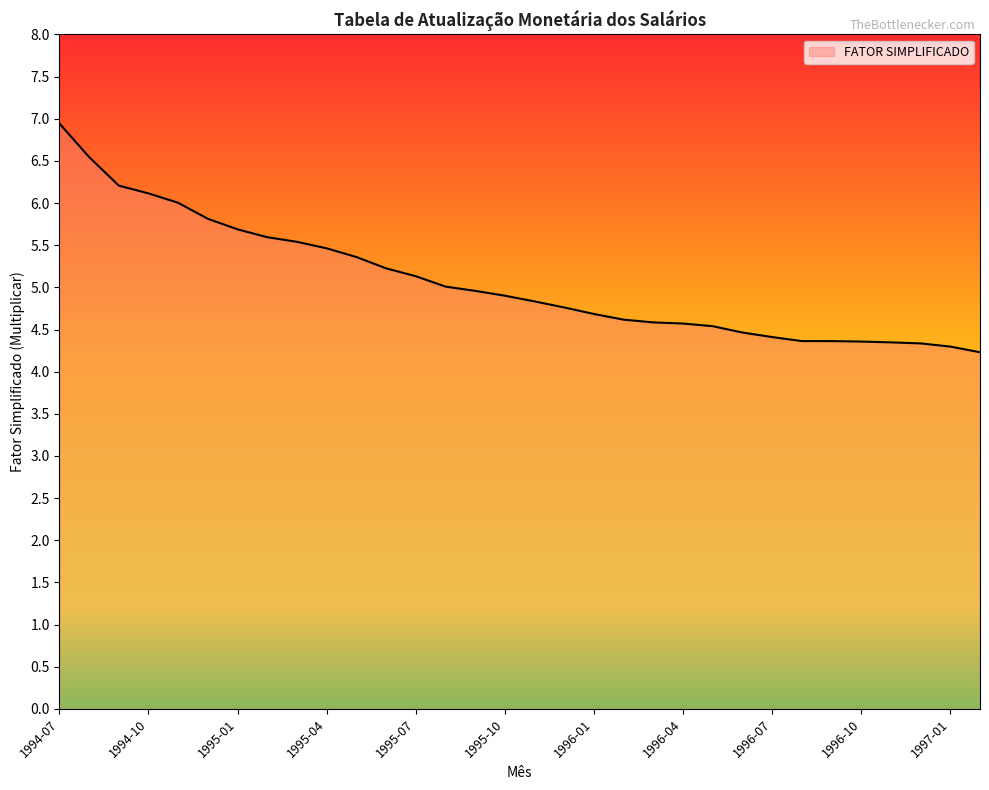

What is the difference between the maximum and minimum values?

2.7